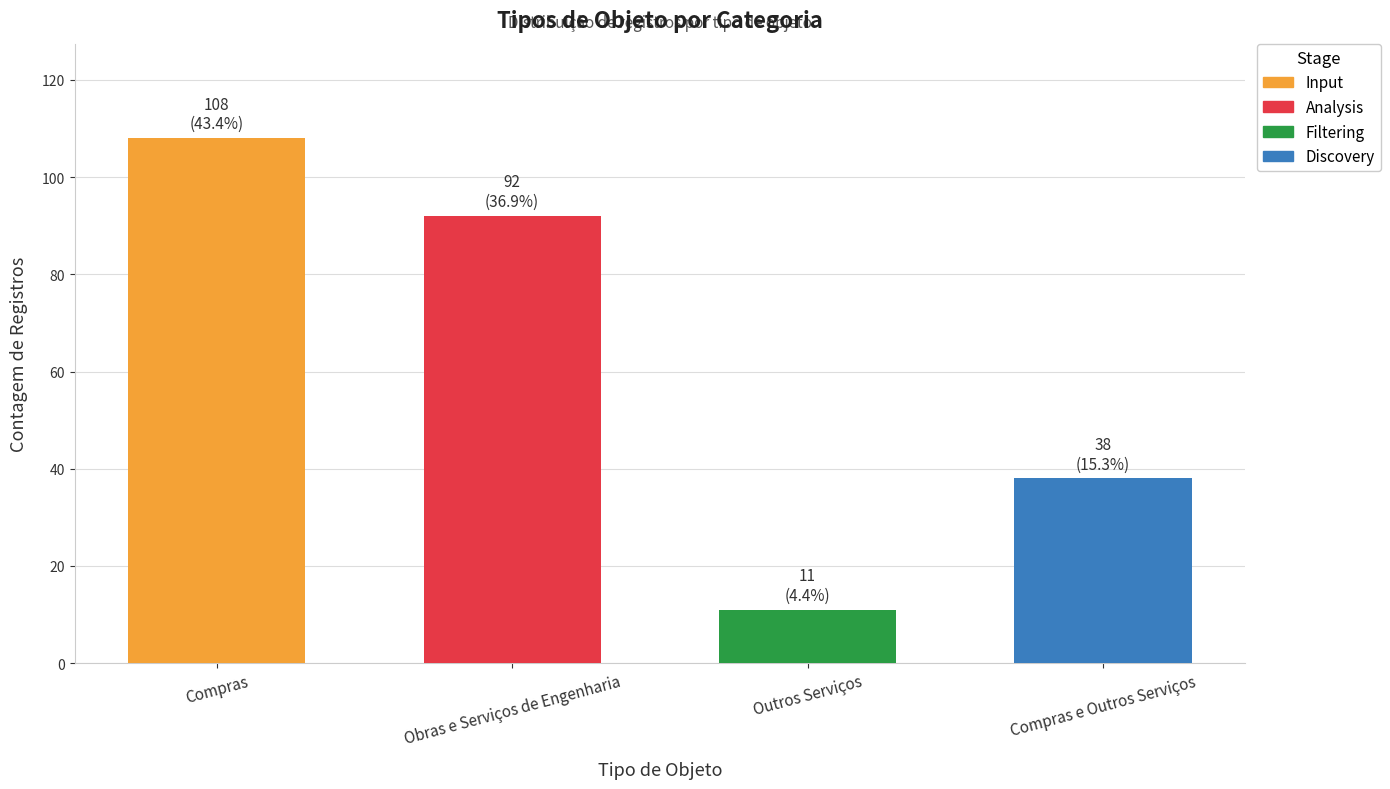

At which label does the data first exceed 92?

Compras